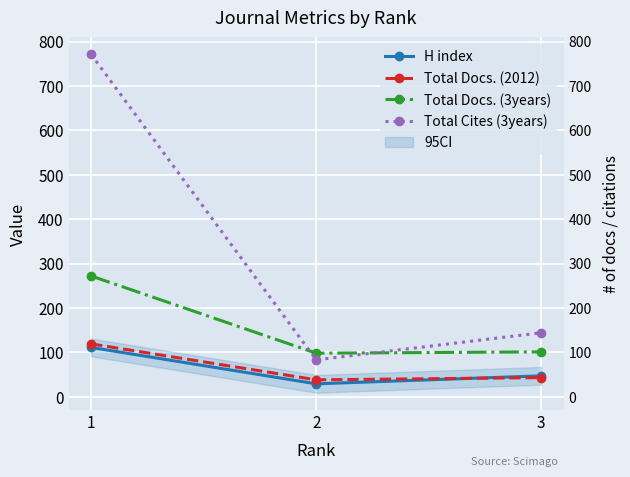

Reading left to right, what are all the values shown in this chart?

H index: 1=111	2=29	3=47
Total Docs. (2012): 1=119	2=38	3=43
Total Docs. (3years): 1=272	2=98	3=101
Total Cites (3years): 1=771	2=83	3=144